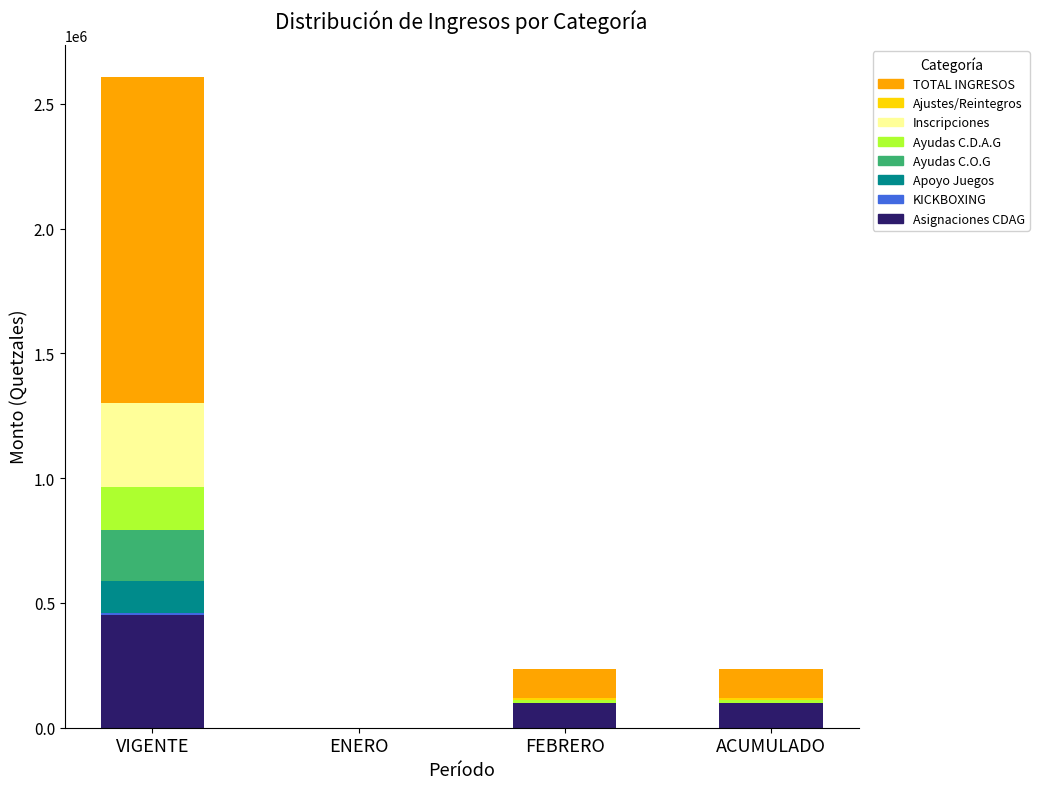

At which category is the sum across all series the highest?

VIGENTE